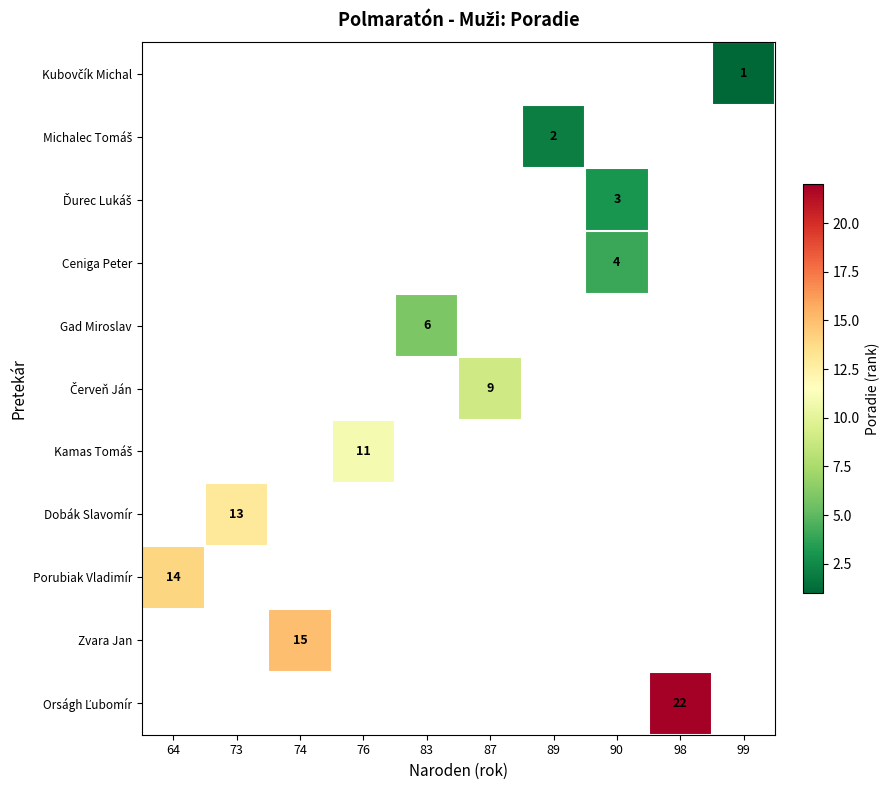

True or false: Ceniga Peter has a value of 4 at 90.

True